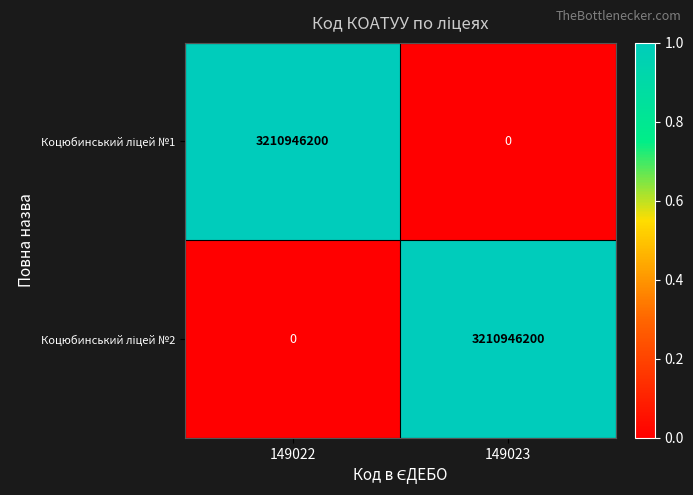

What is the difference between the highest and lowest values at 149023?

3210946200